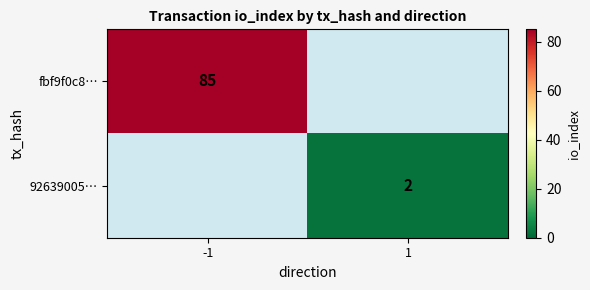

The value of 92639005… at 1 is 2. True or false?

True